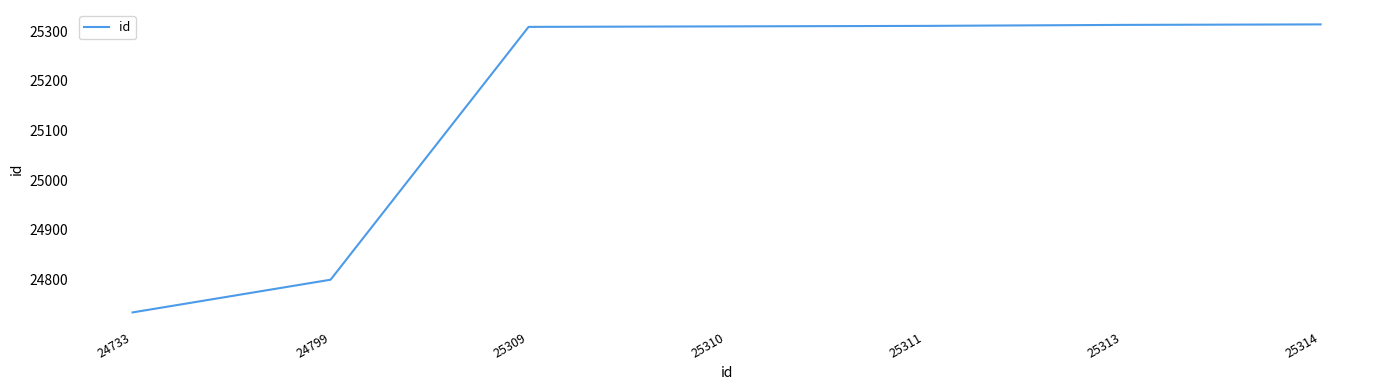

How many values are below 25310?

3